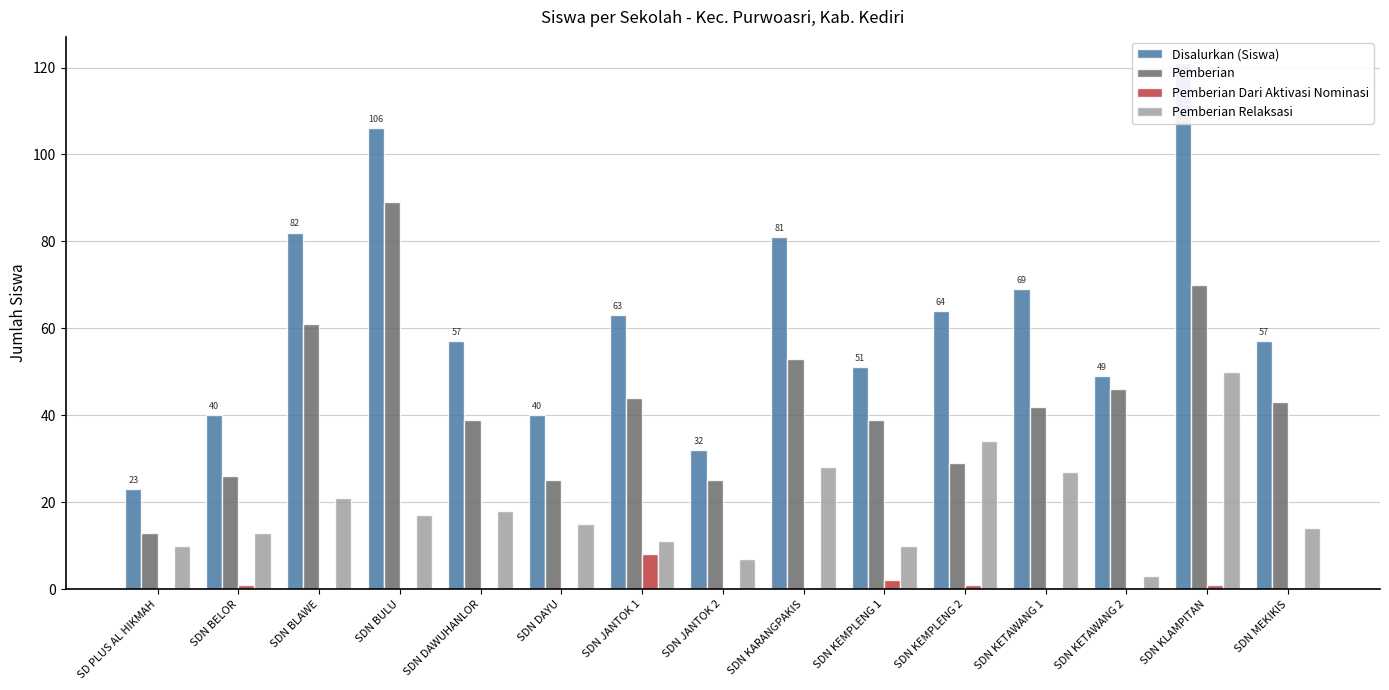

What is the label of the 5th bar from the right?

SDN KEMPLENG 2